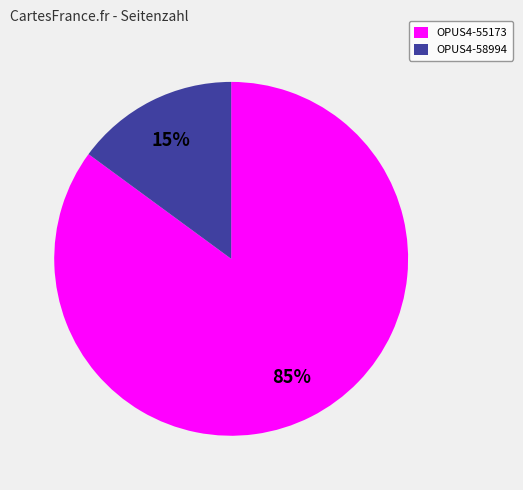

Is it true that OPUS4-58994 is 21% of the pie?

False